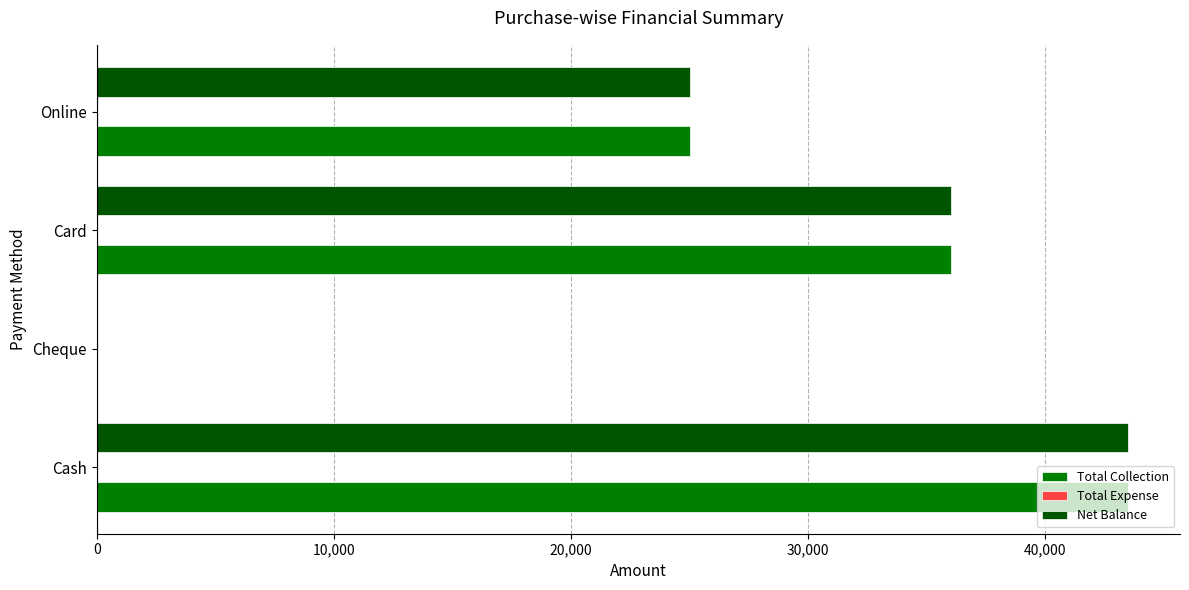

What is the sum of all Total Collection values?

104500